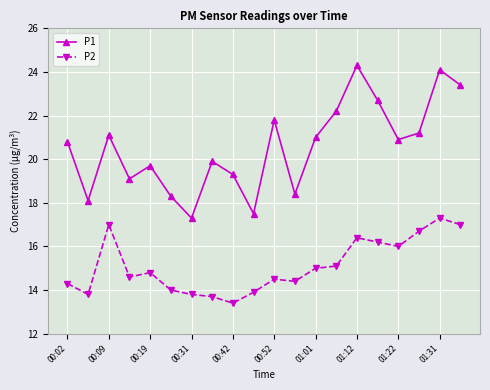

Does the chart have visible grid lines?

Yes